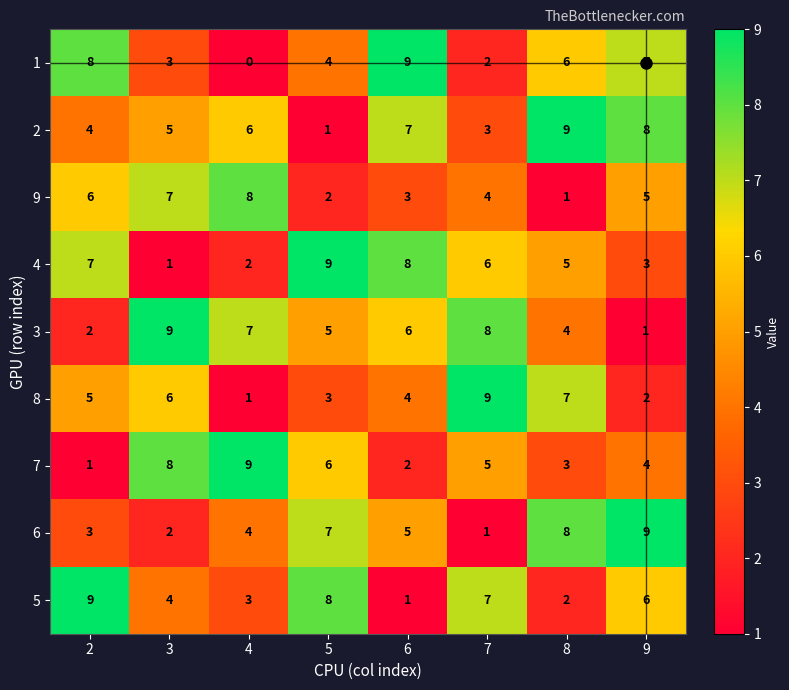

True or false: 9 has a value of 2 at 2.

False